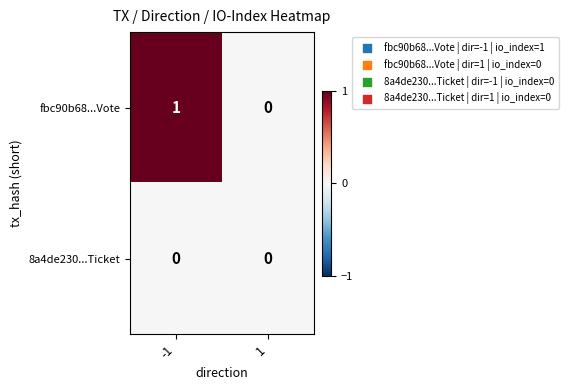

True or false: fbc90b68...Vote has a value of 2 at -1.

False